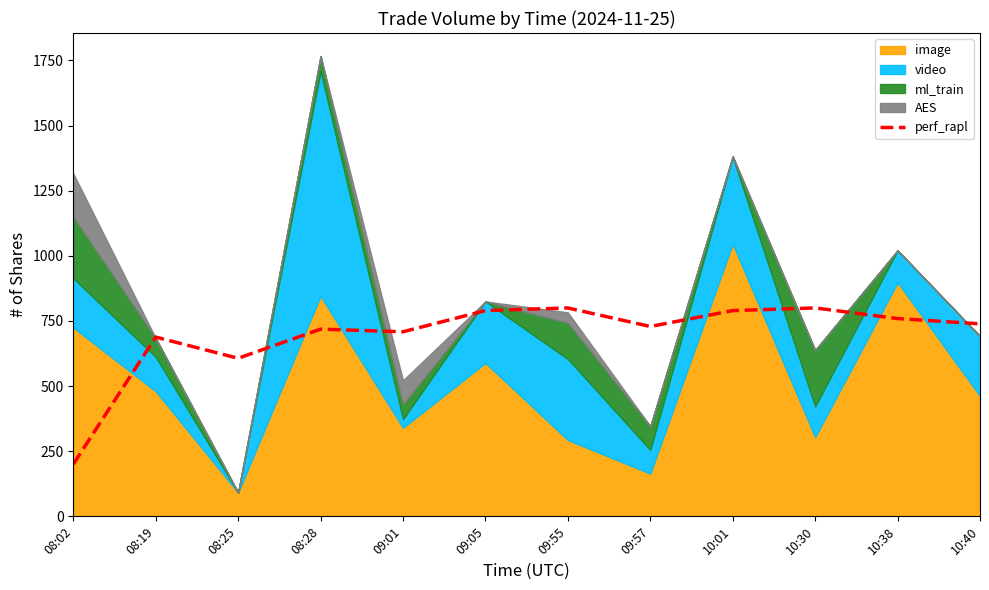

What is the label of the 2nd point from the right?

10:38